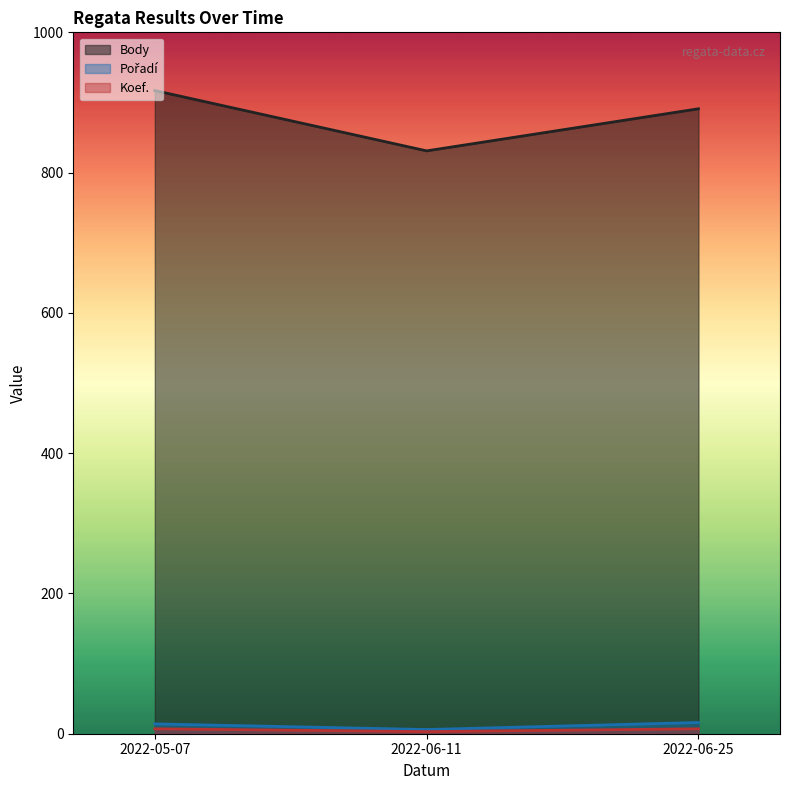

What is the sum of the Body values at 2022-06-25 and 2022-06-11?

1722